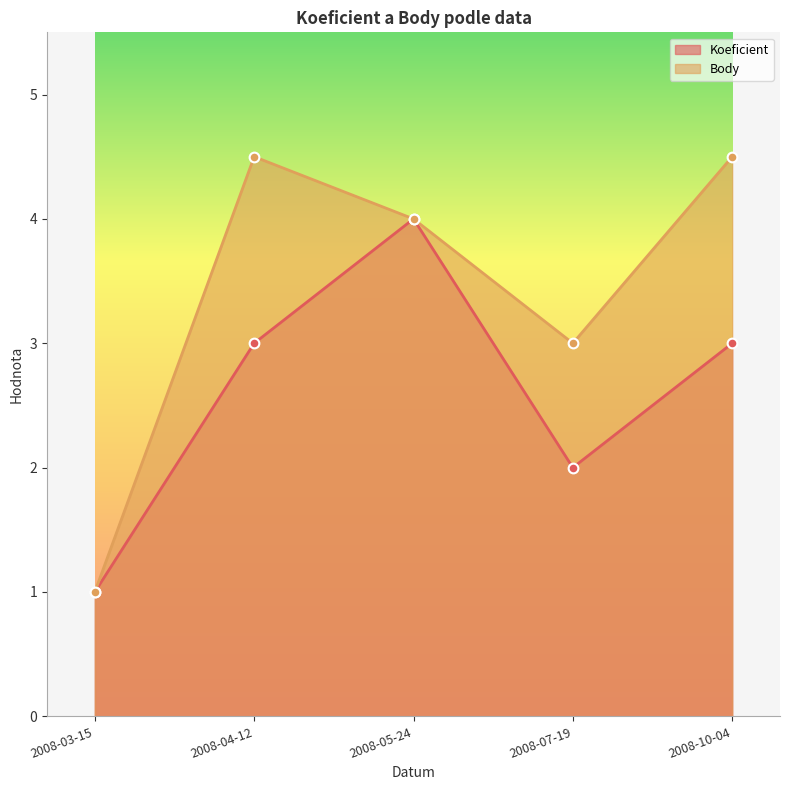

At 2008-03-15, list the series in order from smallest to largest.

Koeficient, Body